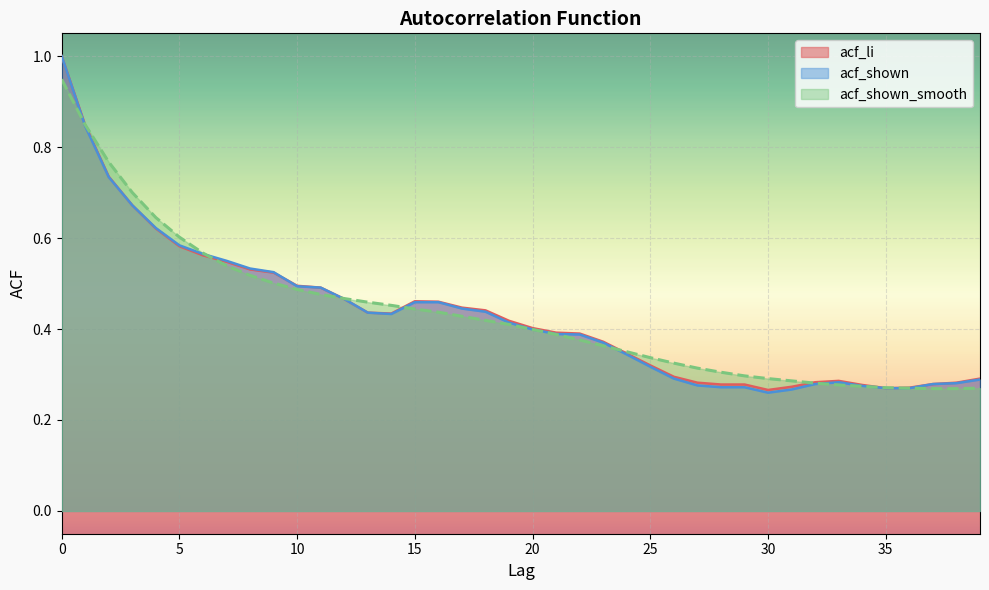

True or false: acf_shown_smooth has more than 0 interior local peaks.

False